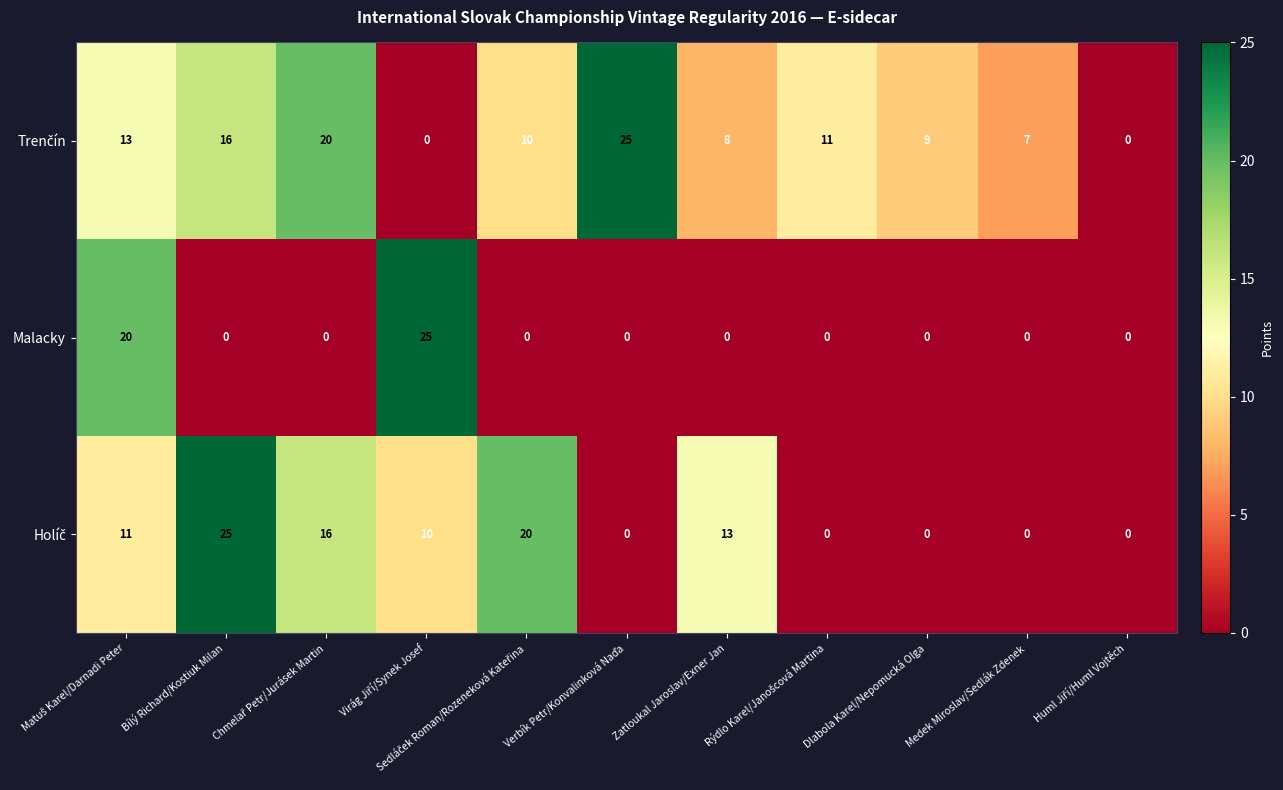

How many distinct data groups are displayed?

3